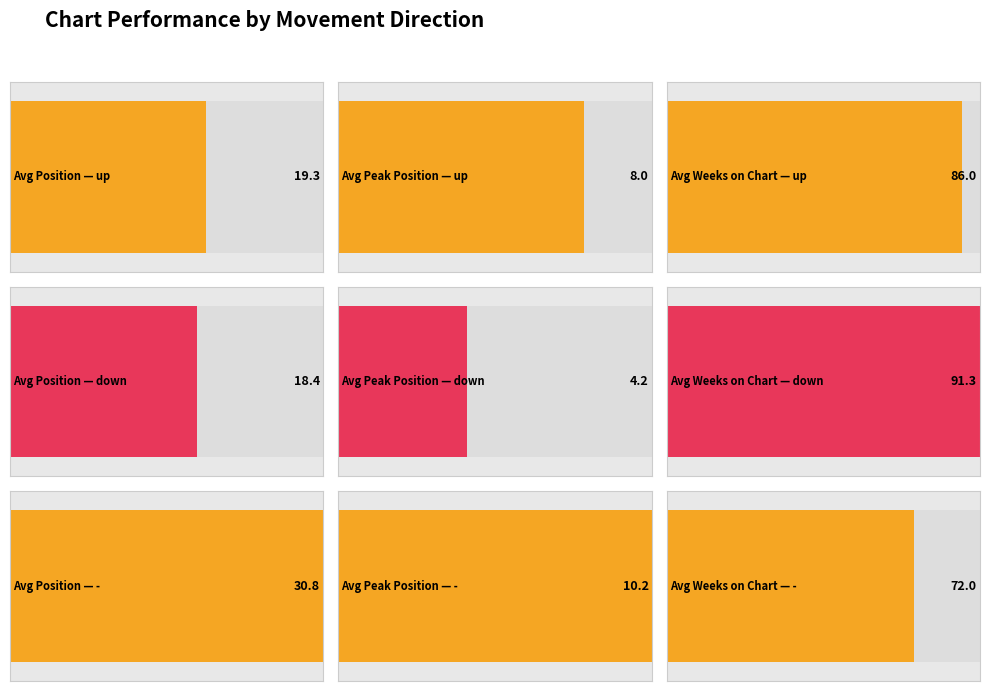

What is the label of the 3rd bar from the left?

avg_weeks